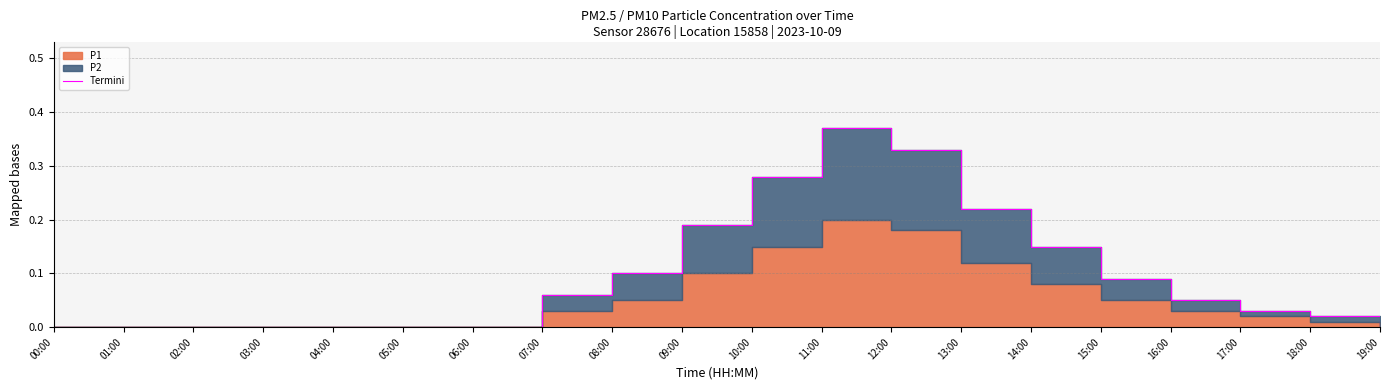

The chart shows a value of -0.1 at 02:00. True or false?

False